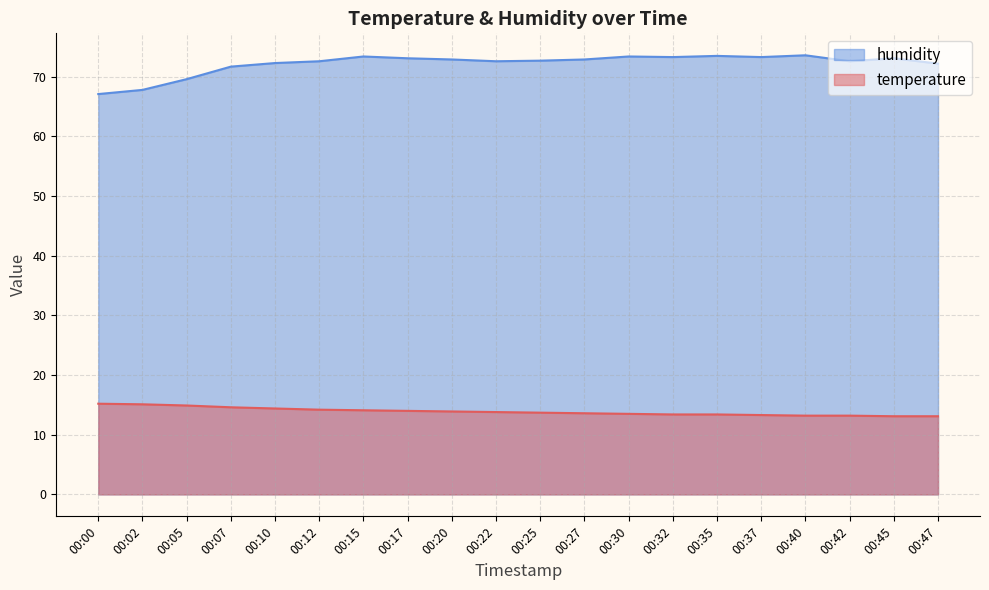

List the labels in order of temperature value, smallest first.

00:45, 00:47, 00:40, 00:42, 00:37, 00:32, 00:35, 00:30, 00:27, 00:25, 00:22, 00:20, 00:17, 00:15, 00:12, 00:10, 00:07, 00:05, 00:02, 00:00